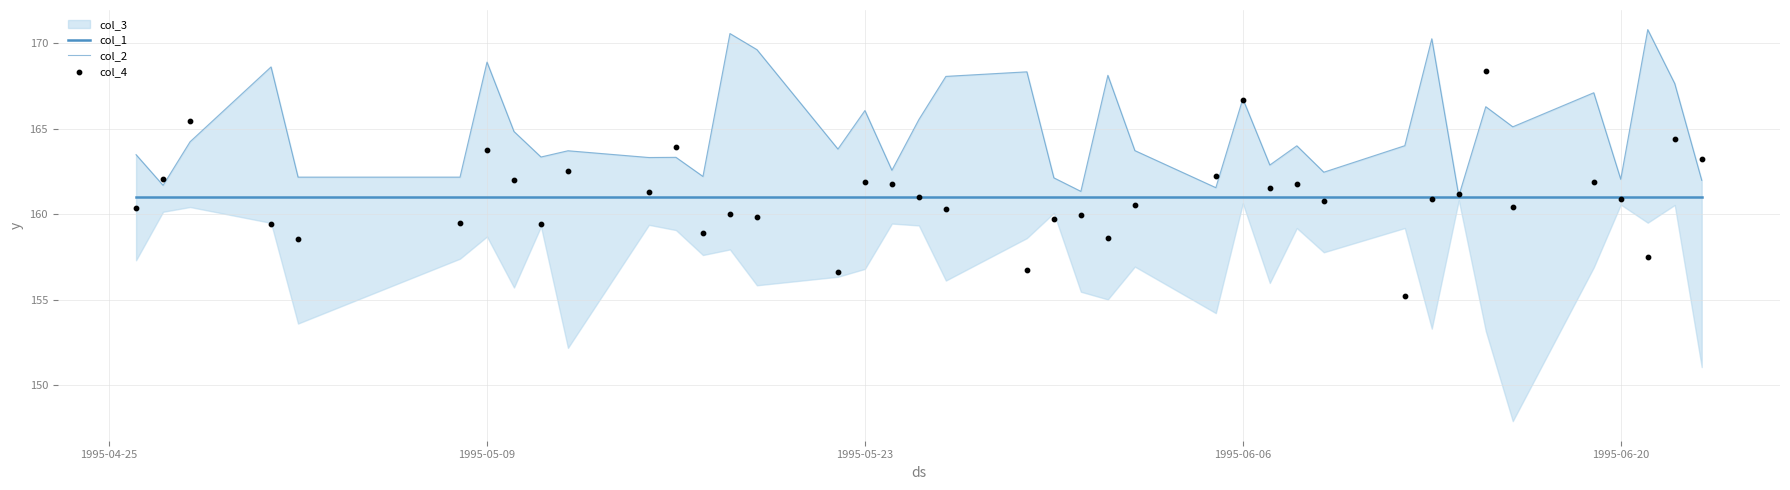

Is the value of col_4 at 19 greater than the value of col_1 at 31?

No